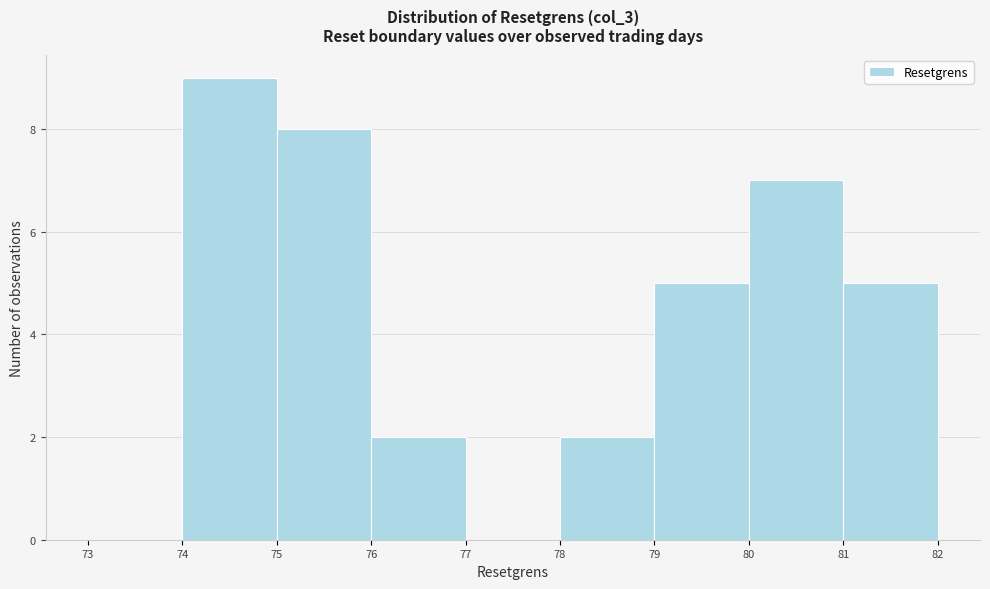

Reading left to right, transcribe this chart: for each bar, give the range it covers on the x-axis and its height. The values are not printed on the chart, so give them approximately, as read against the axis.

73 to 74: 0
74 to 75: 9
75 to 76: 8
76 to 77: 2
77 to 78: 0
78 to 79: 2
79 to 80: 5
80 to 81: 7
81 to 82: 5